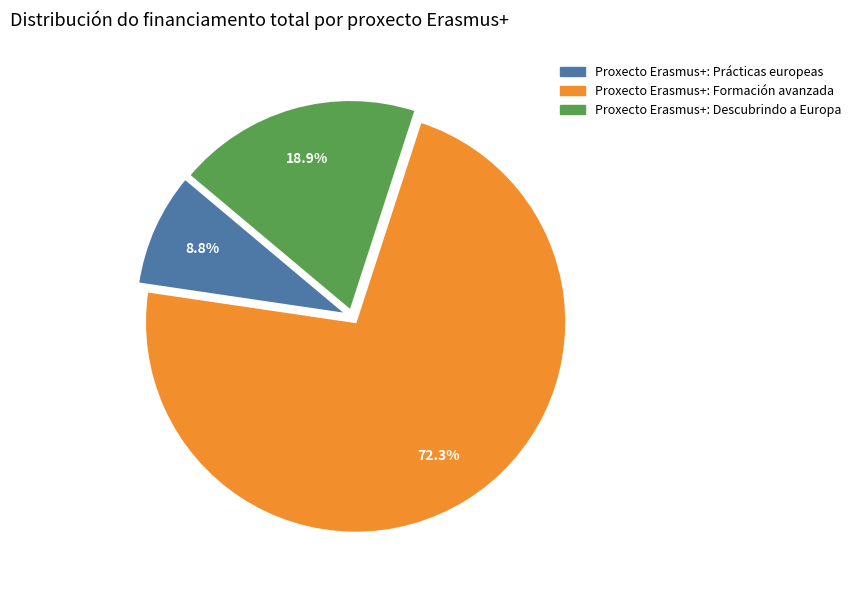

The Proxecto Erasmus+: Formación avanzada slice represents 72% of the pie. True or false?

True